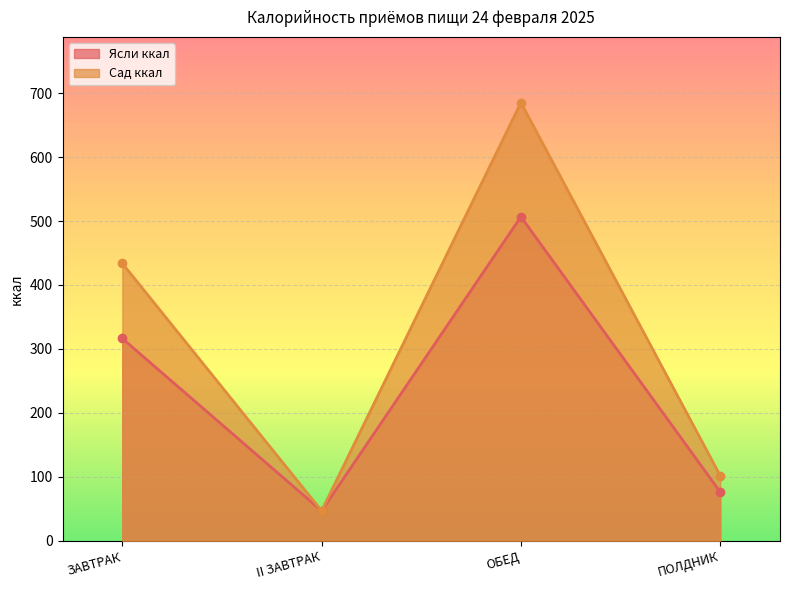

Read the Сад ккал value at ОБЕД.

685.0